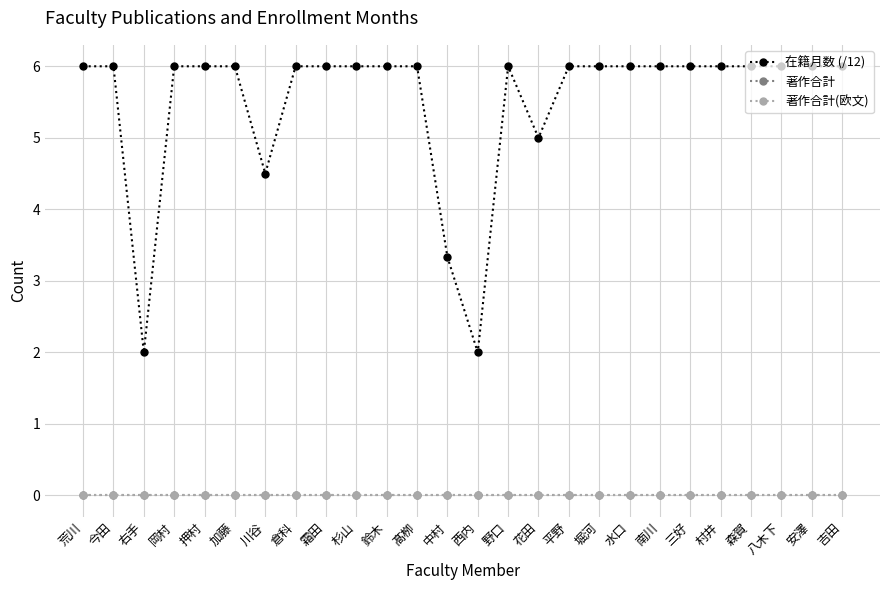

In 在籍月数 (/12), how many points are lower than both neighbors (excluding endpoints)?

4